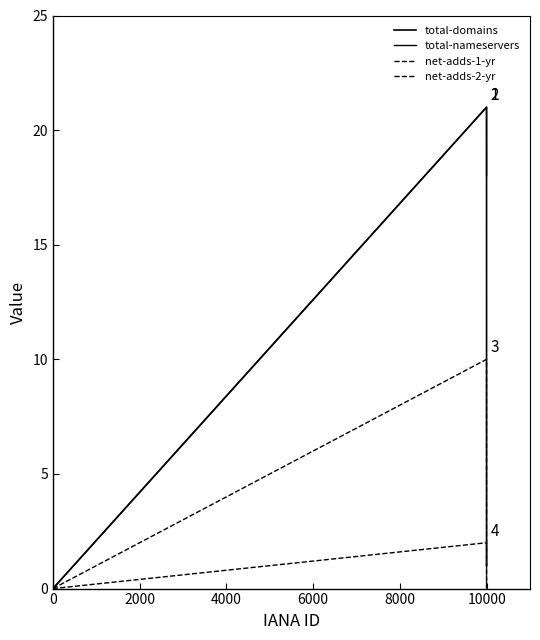

How many values in total-nameservers are above zero?

2